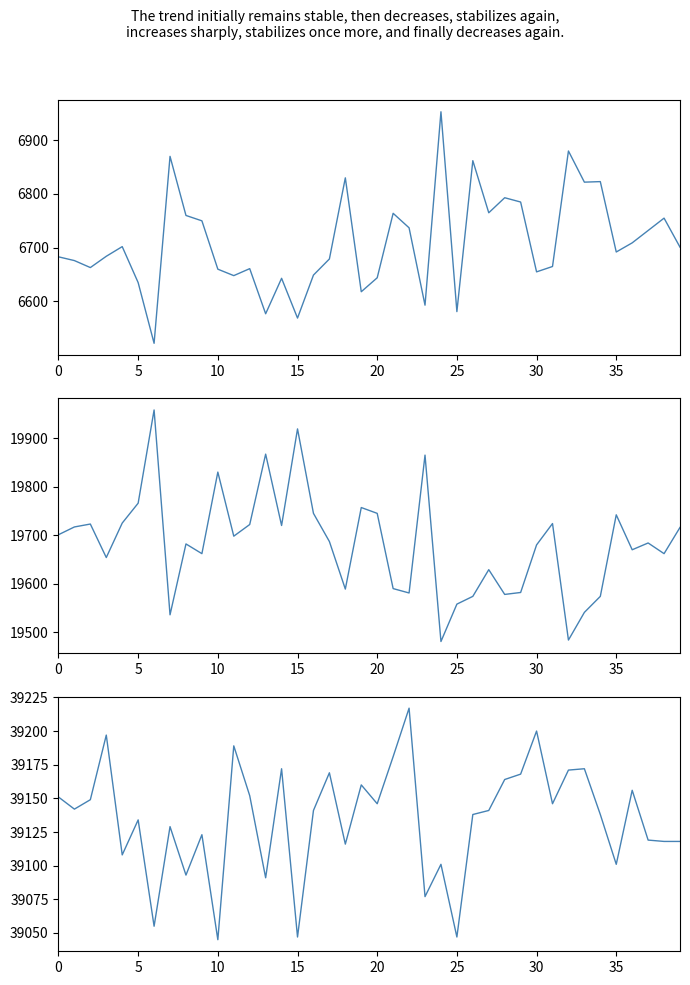

Rank the series by their maximum value, from highest to lowest.

col_517, col_516, col_514